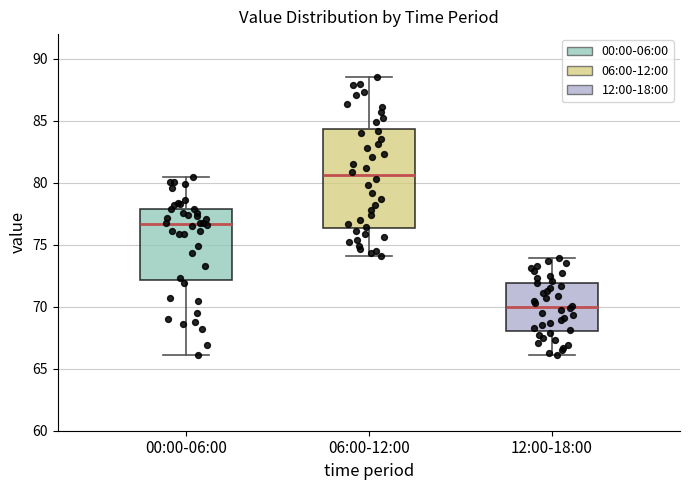

Reading left to right, transcribe this box plot: for each box, give where its median line is, the range the box spans, and where its two whiskers end, as read against the y-axis. The values are not printed on the chart, so give them approximately, as read against the axis.

00:00-06:00: median 76.5, box 72.0 to 78.0, whiskers 66.0 to 80.5
06:00-12:00: median 80.5, box 76.5 to 84.5, whiskers 74.0 to 88.5
12:00-18:00: median 70.0, box 68.0 to 72.0, whiskers 66.0 to 74.0